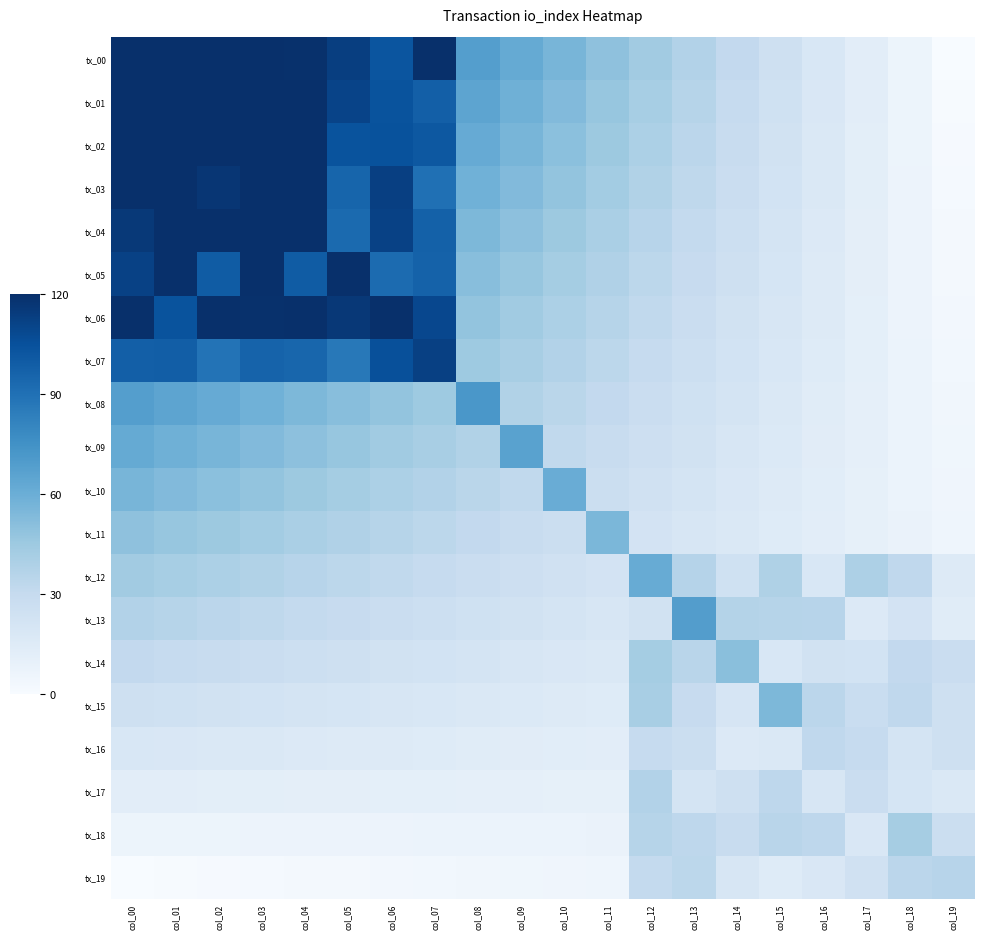

Between col_17 and col_04, which is larger?

col_04